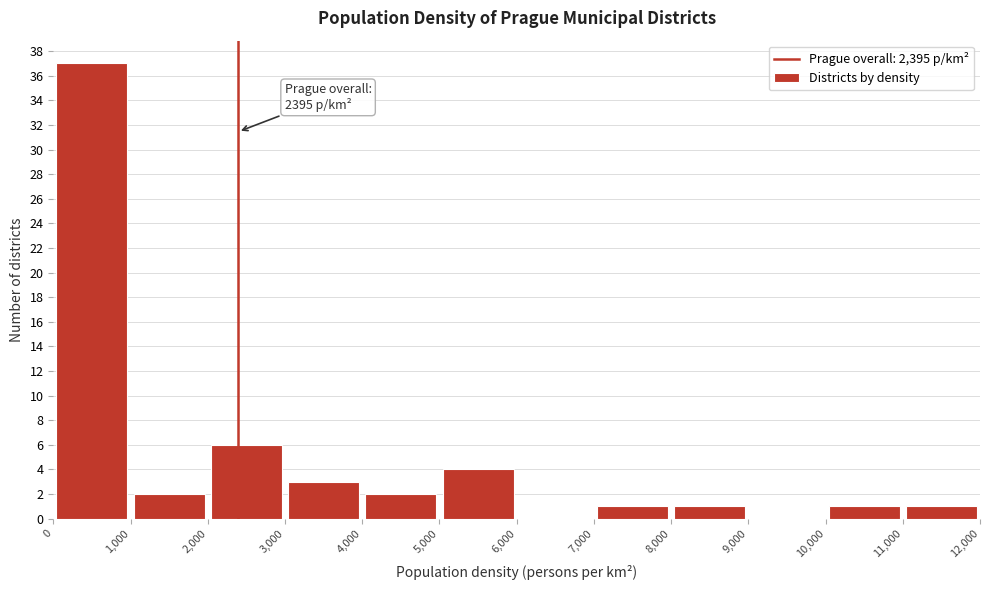

Which range on the x-axis has the tallest bar?

0 to 1,000